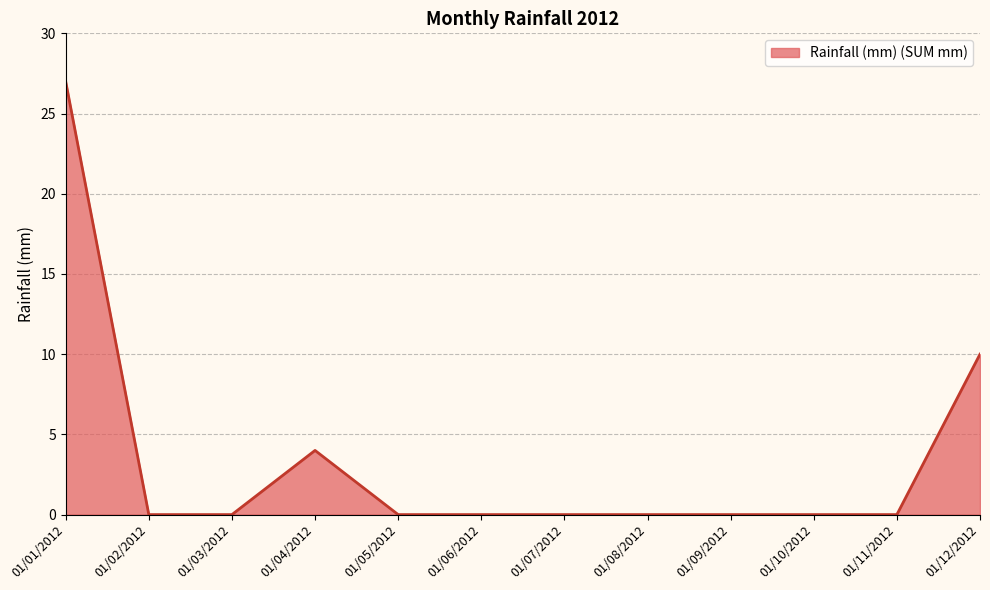

Reading right to left, list all the values displayed in this chart.

01/12/2012=10	01/11/2012=0	01/10/2012=0	01/09/2012=0	01/08/2012=0	01/07/2012=0	01/06/2012=0	01/05/2012=0	01/04/2012=4	01/03/2012=0	01/02/2012=0	01/01/2012=27